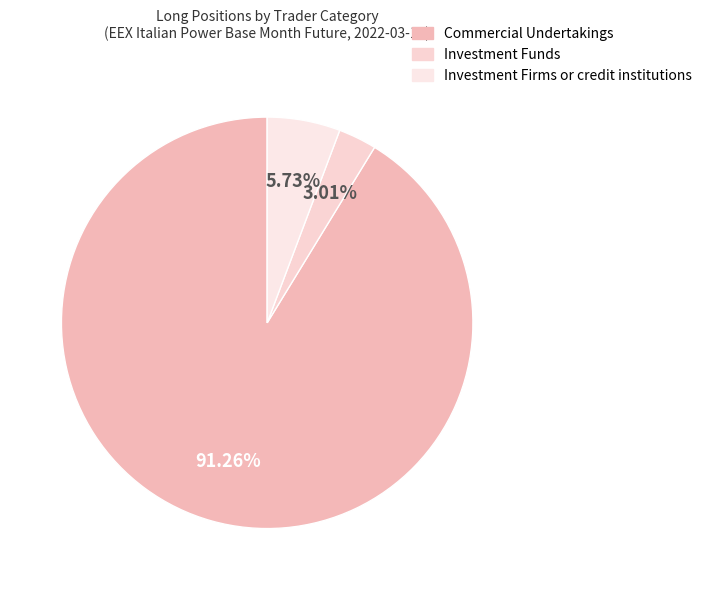

What is the smallest slice in the pie chart?

Investment Funds Long